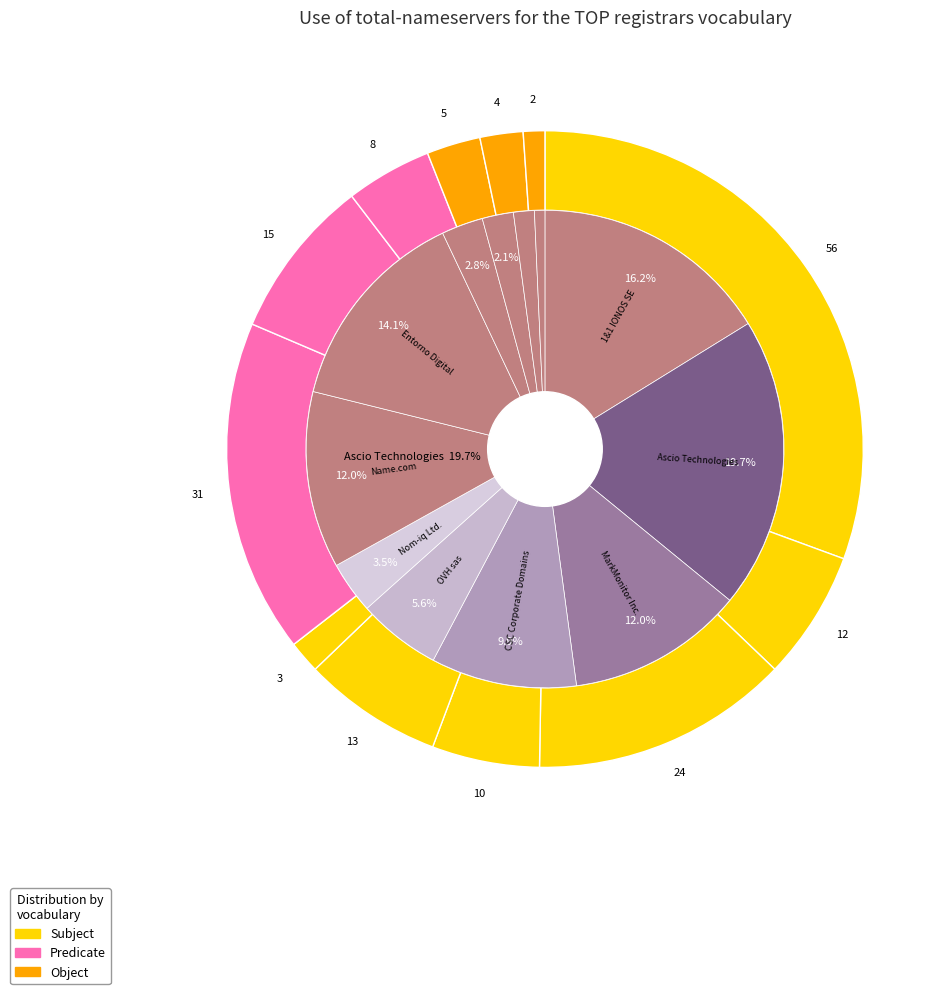

Combined, do SafeNames Ltd. and Epik, Inc. account for over 50%?

No